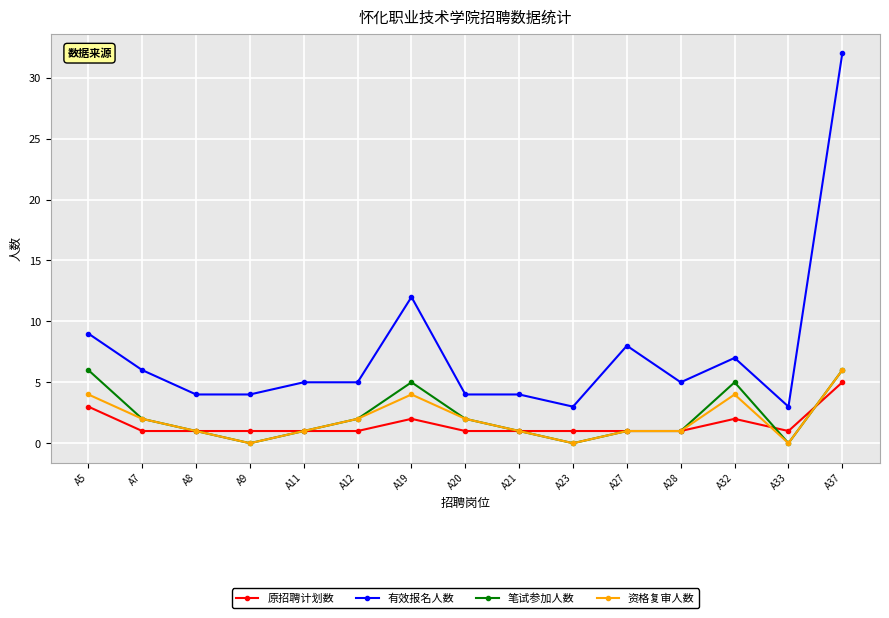

True or false: 原招聘计划数 and 有效报名人数 cross at least once.

False